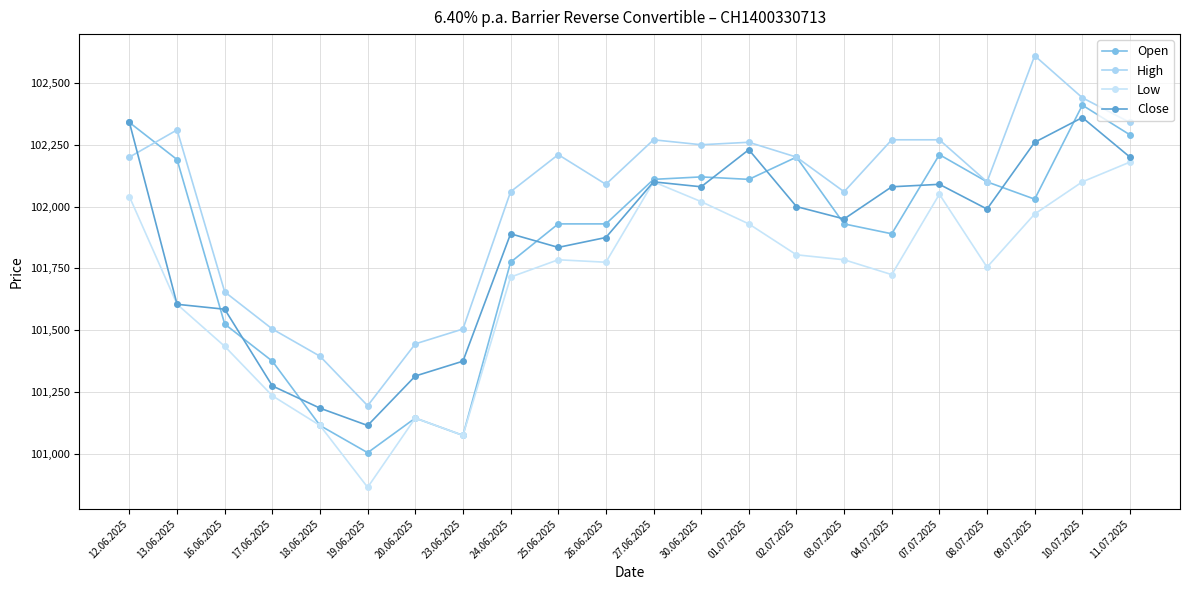

Which series has the widest spread of values?

High